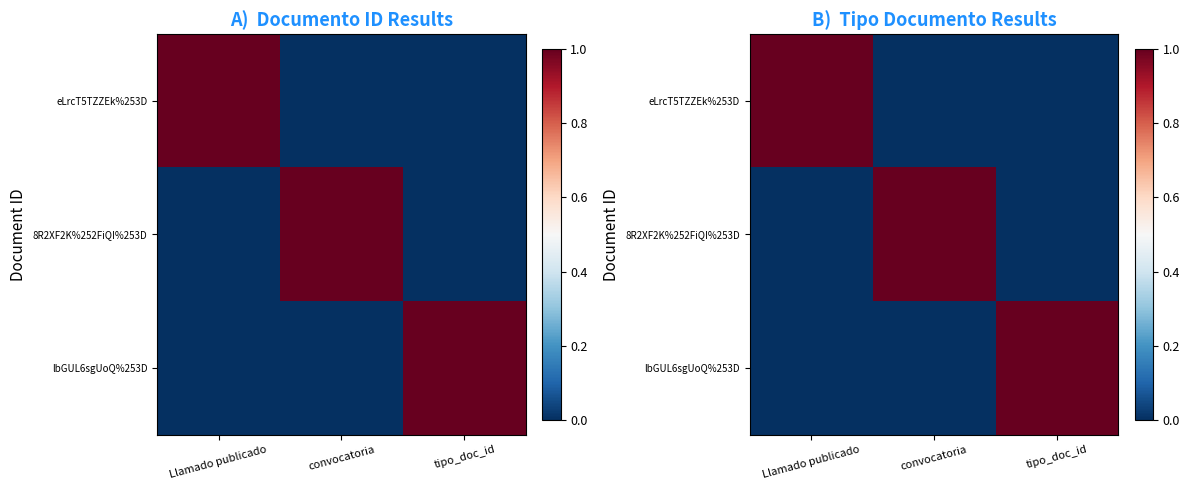

What is the total value across all series at Llamado publicado?

1